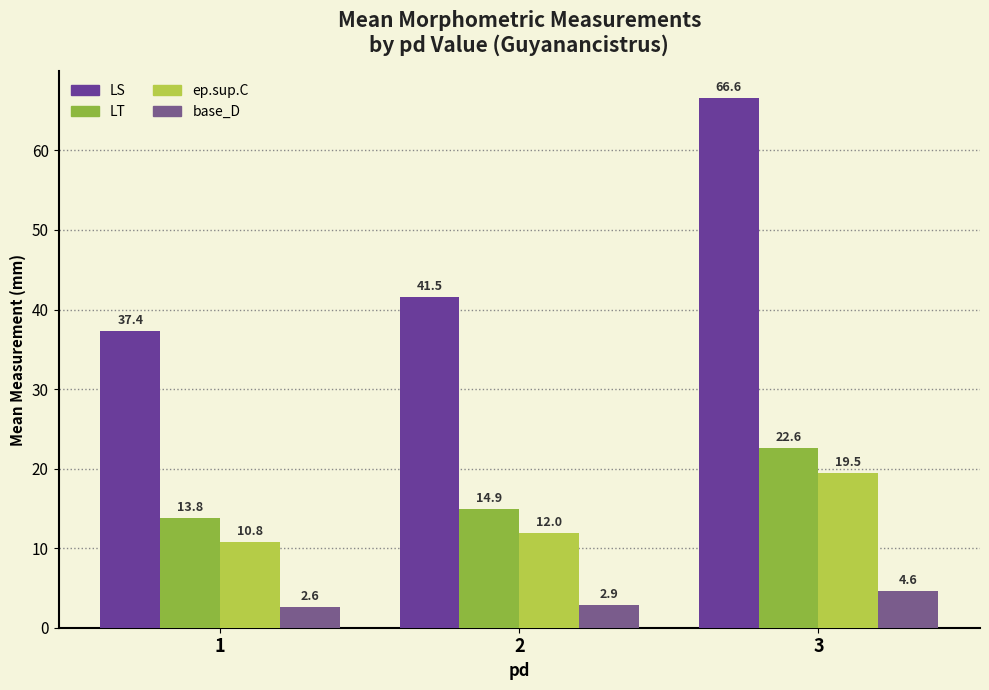

Reading left to right, what are all the values shown in this chart?

LS: 1=37.4	2=41.5	3=66.6
LT: 1=13.8	2=14.9	3=22.6
ep.sup.C: 1=10.8	2=12.0	3=19.5
base_D: 1=2.6	2=2.9	3=4.6